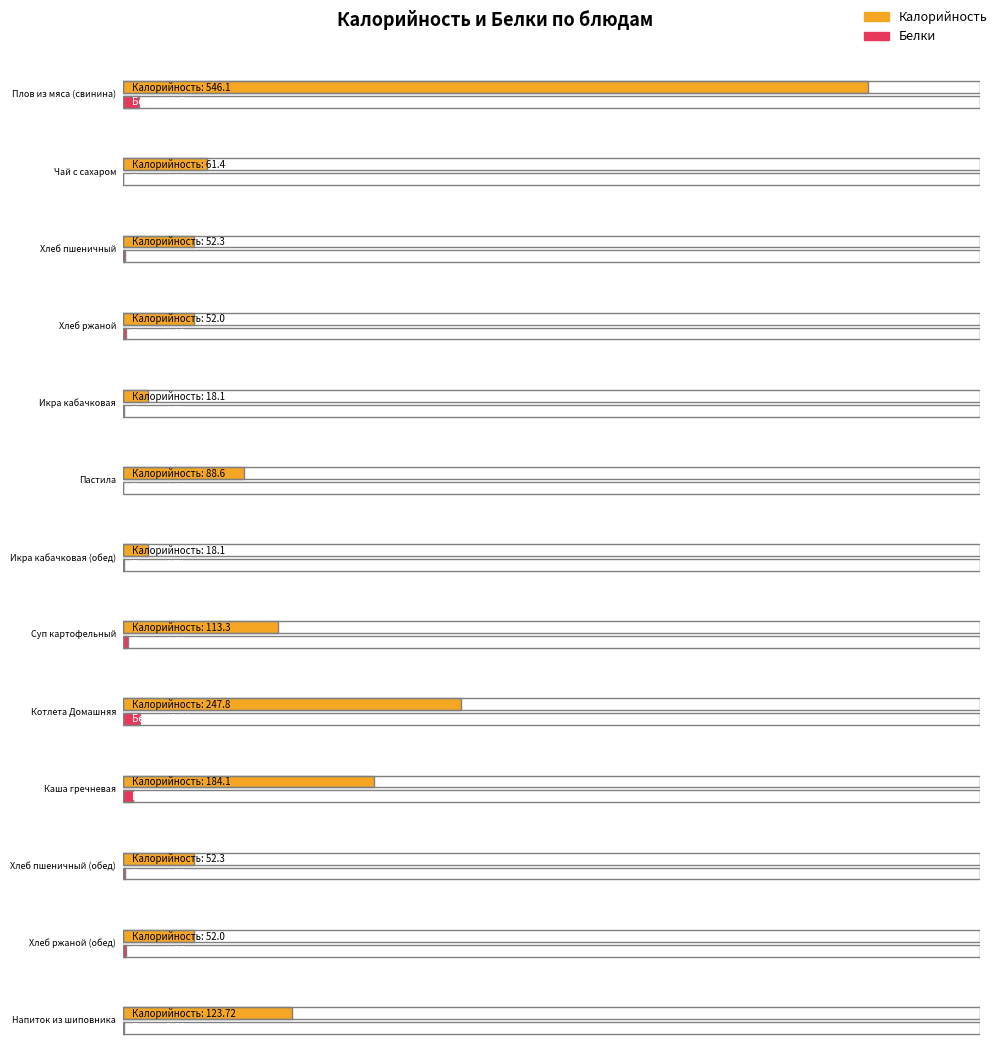

How many distinct data groups are displayed?

2